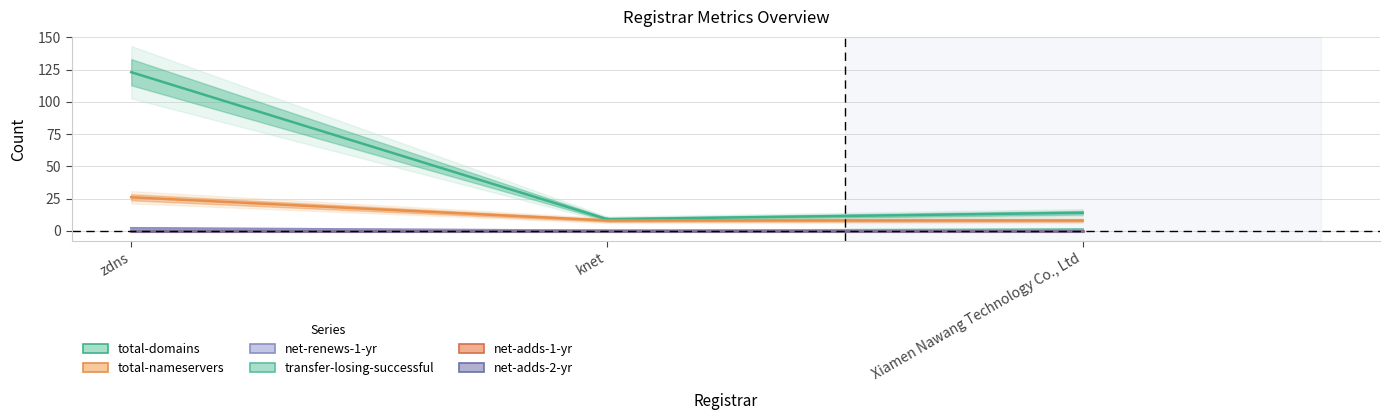

Reading left to right, transcribe all the data shown in this chart.

total-domains: zdns=123	knet=9	Xiamen Nawang Technology Co., Ltd=14
total-nameservers: zdns=26	knet=8	Xiamen Nawang Technology Co., Ltd=8
net-renews-1-yr: zdns=2	knet=0	Xiamen Nawang Technology Co., Ltd=0
transfer-losing-successful: zdns=0	knet=0	Xiamen Nawang Technology Co., Ltd=1
net-adds-1-yr: zdns=0	knet=0	Xiamen Nawang Technology Co., Ltd=0
net-adds-2-yr: zdns=0	knet=0	Xiamen Nawang Technology Co., Ltd=0